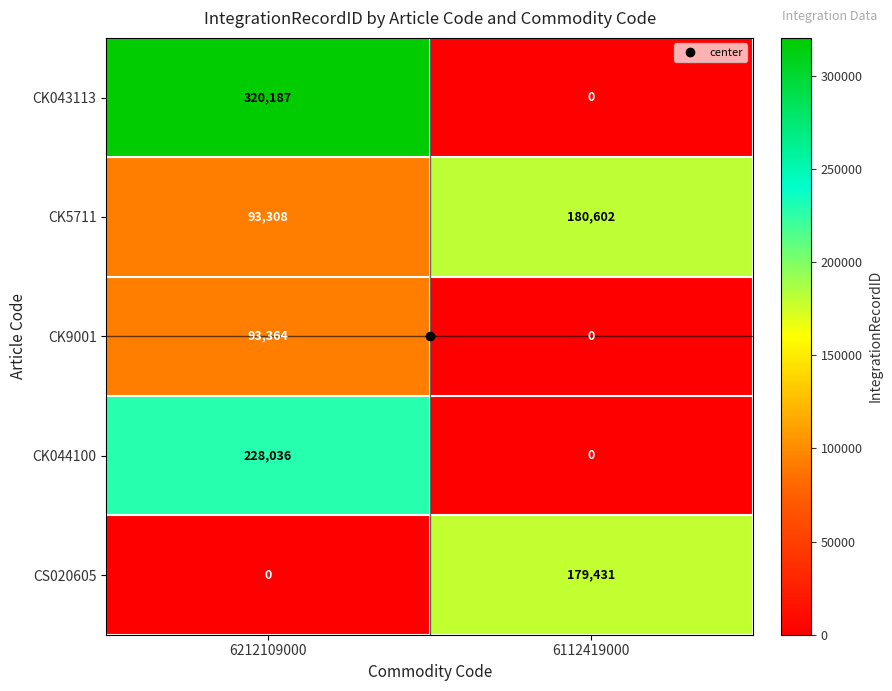

List the series in order of their overall mean, highest first.

CK043113, CK5711, CK044100, CS020605, CK9001